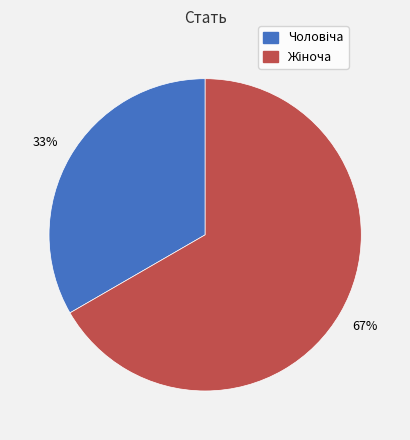

To the nearest percent, what is the average slice percentage?

50%